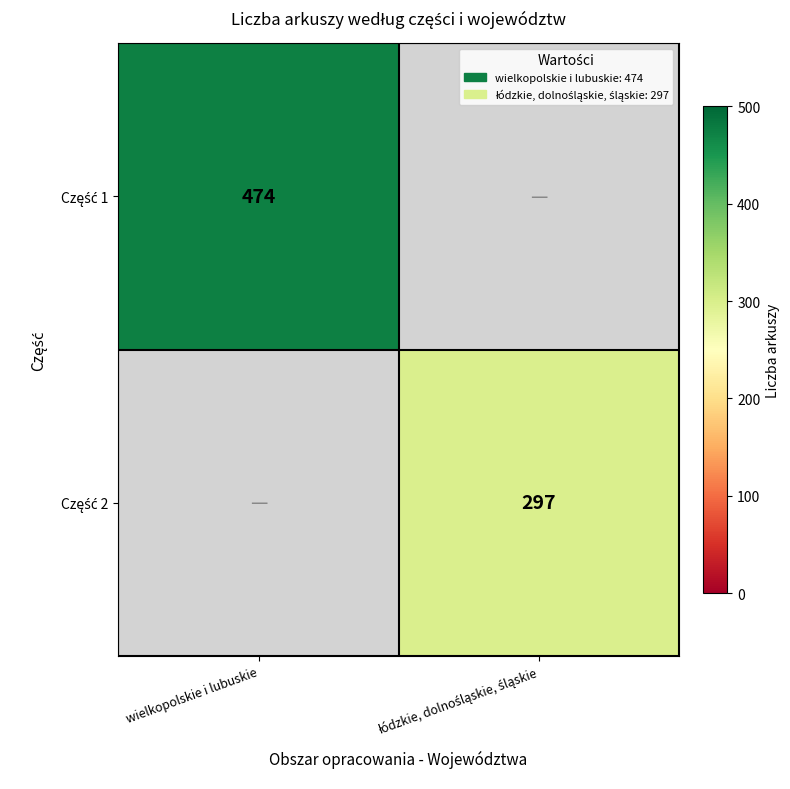

How many values in the Część 1 series are below 474?

1